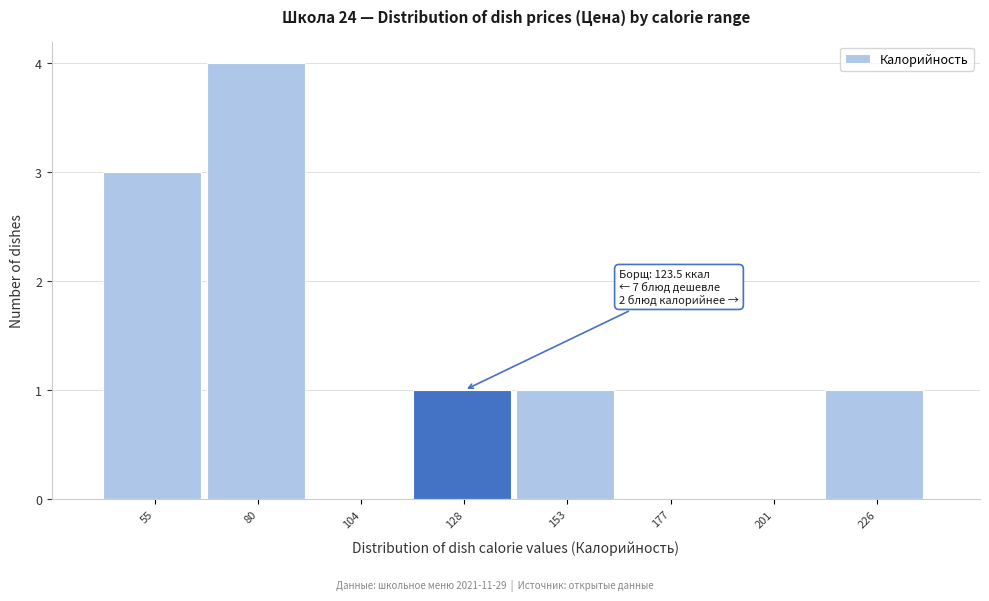

Over which range of the x-axis is the bar tallest?

65 to 90